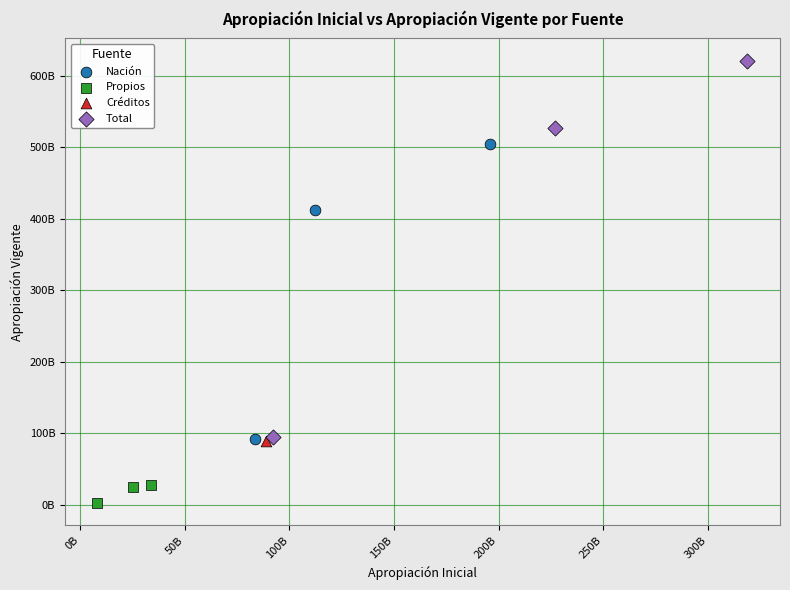

Which series contains the highest Y value?

Total